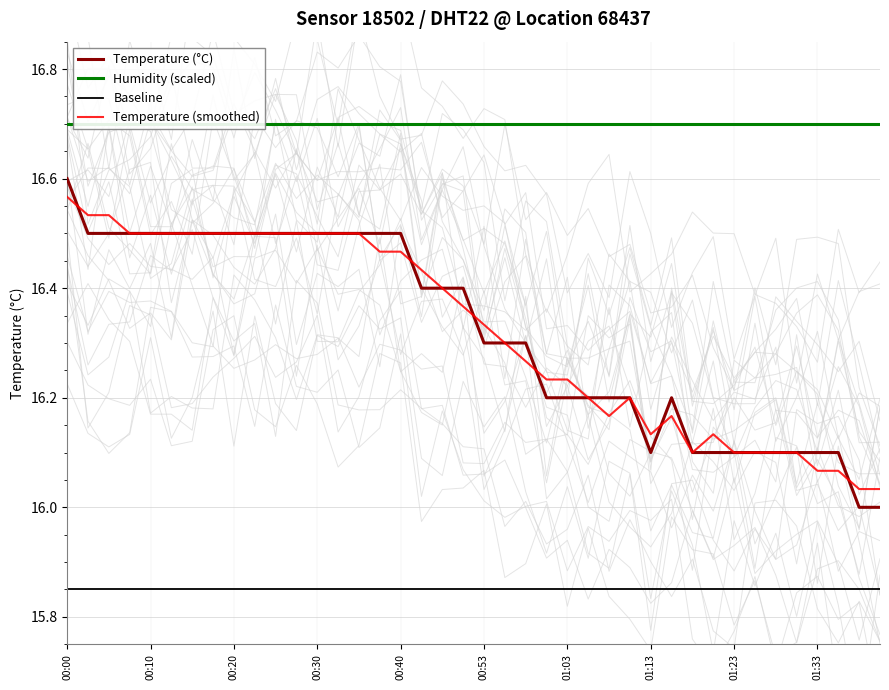

Rank the categories by value from highest to lowest.

00:00, 00:03, 00:05, 00:08, 00:10, 00:13, 00:15, 00:18, 00:20, 00:23, 00:25, 00:28, 00:30, 00:32, 00:35, 00:37, 00:40, 00:42, 00:48, 00:50, 00:53, 00:55, 00:58, 01:00, 01:03, 01:05, 01:08, 01:10, 01:15, 01:13, 01:18, 01:20, 01:23, 01:25, 01:28, 01:30, 01:33, 01:35, 01:38, 01:40